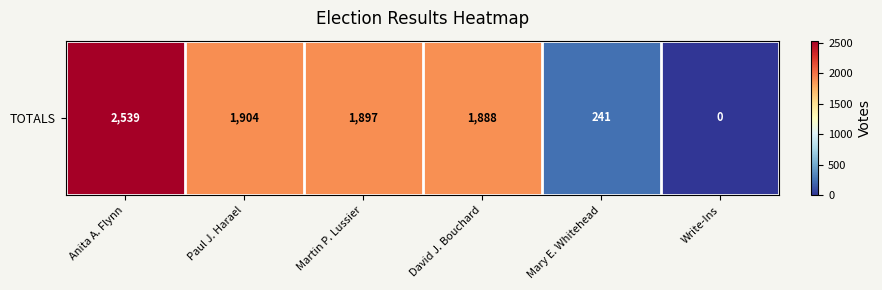

Reading left to right, extract all data points from this chart.

2539	1904	1897	1888	241	0